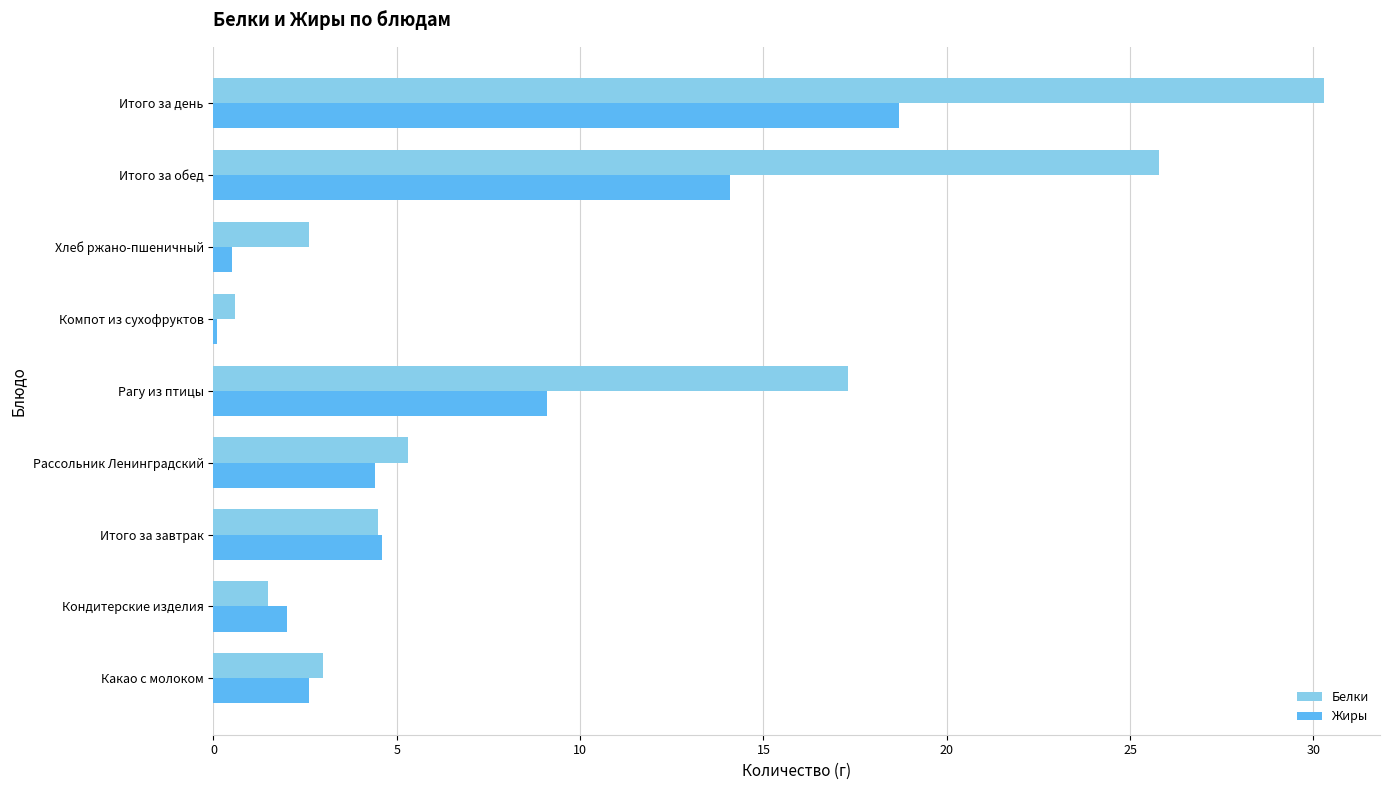

Rank the series by their average value, from lowest to highest.

Жиры, Белки